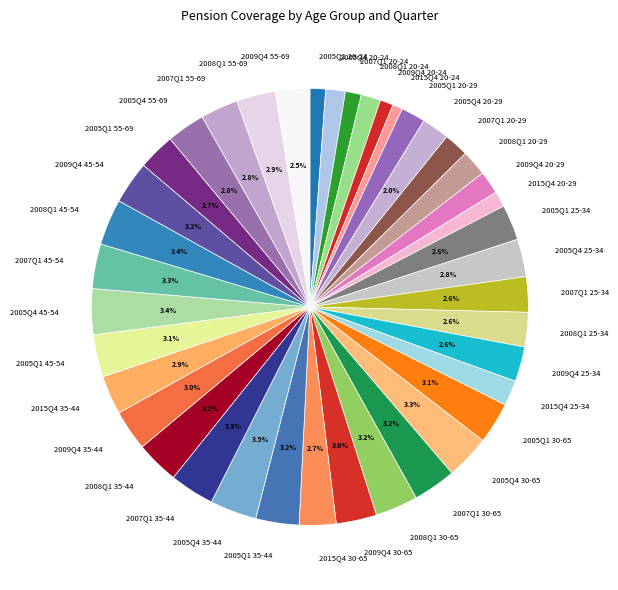

Is the sum of 2008Q1 30-65 and 2005Q4 20-29 greater than half?

No